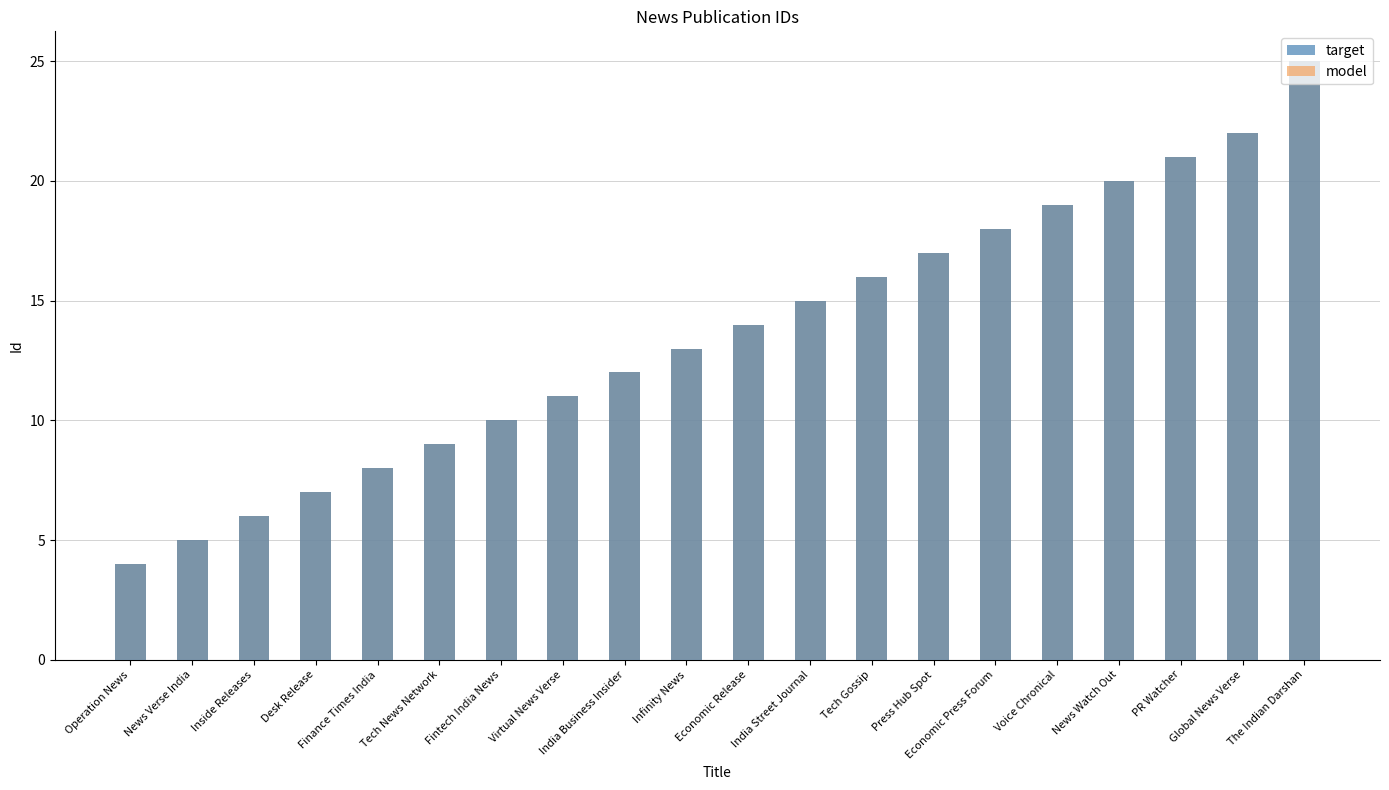

What position from the right is Global News Verse?

2